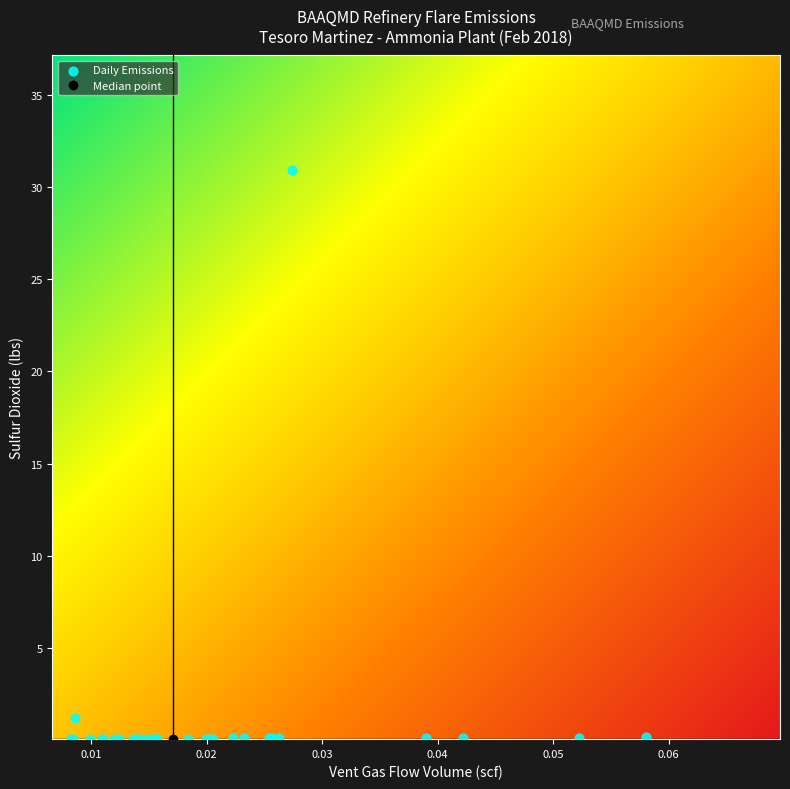

What Y value in the scatter plot is closest to 15?

1.2